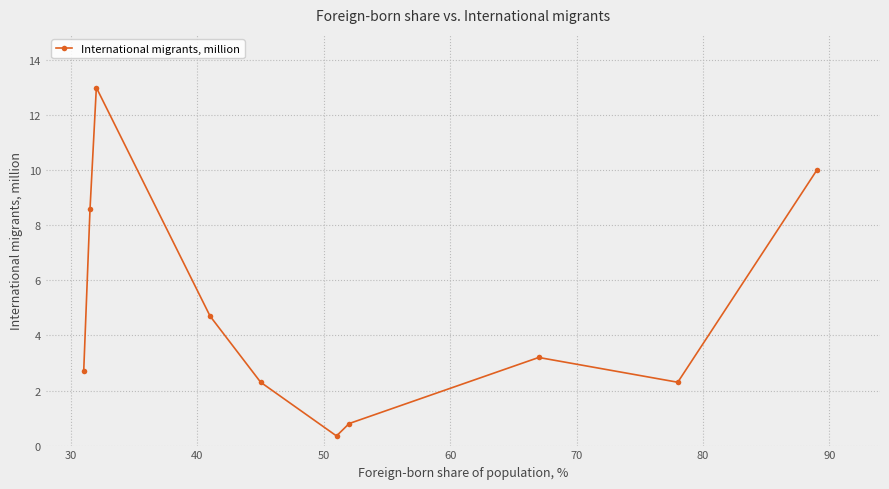

What is the value of the 1st point from the left?

2.7